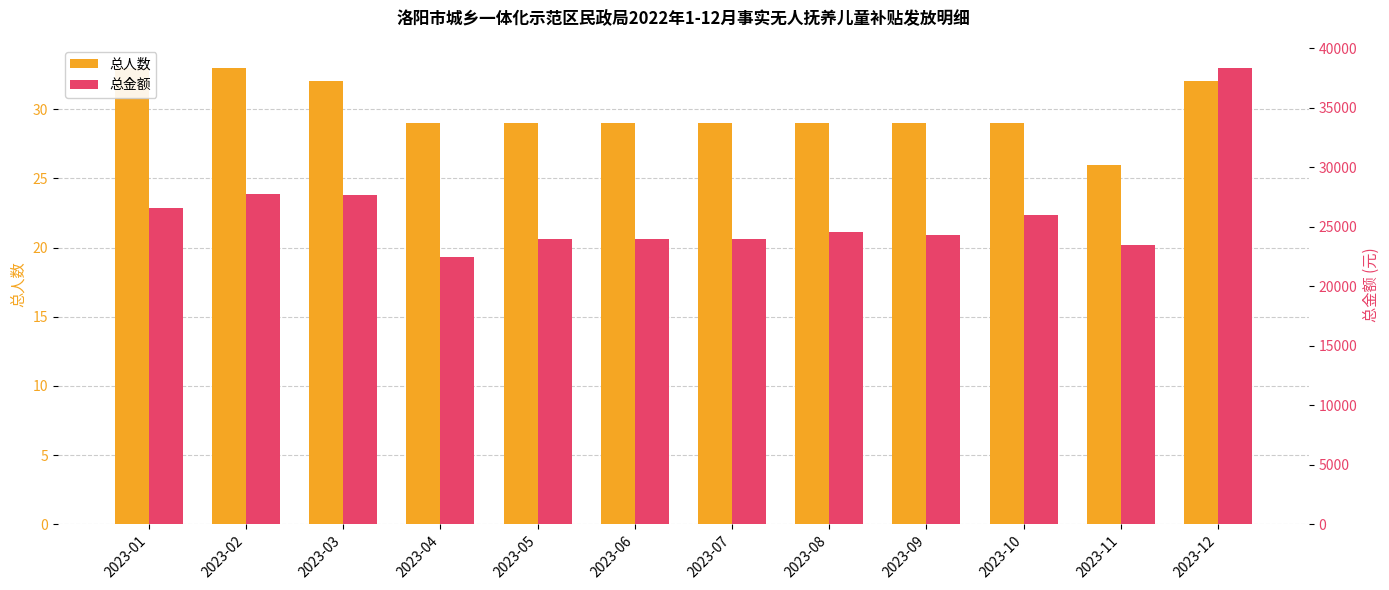

Which category has the lowest value across all series?

2023-11